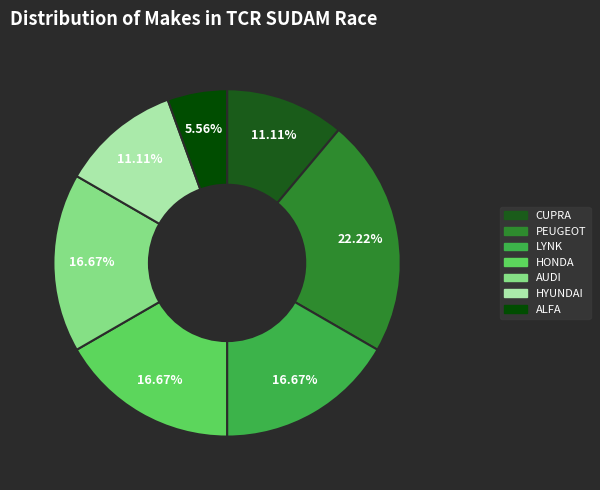

Is there any slice that represents more than half of the pie?

No